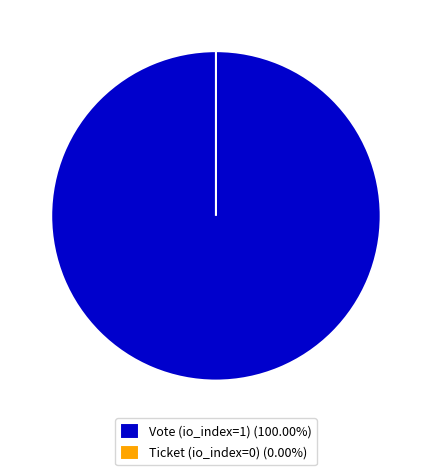

What portion of the pie excludes Ticket (io_index=0)?

100.0%